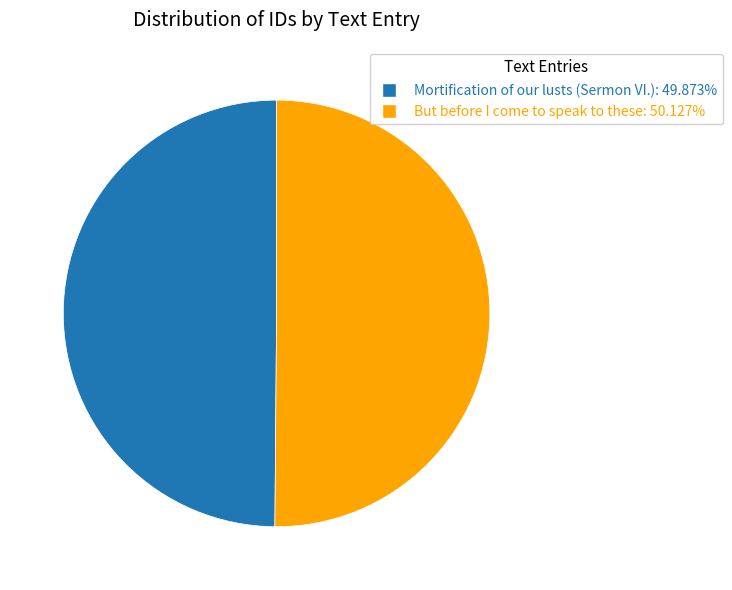

Combined, do Mortification of our lusts (Sermon VI.) and But before I come to speak to these account for over 50%?

Yes